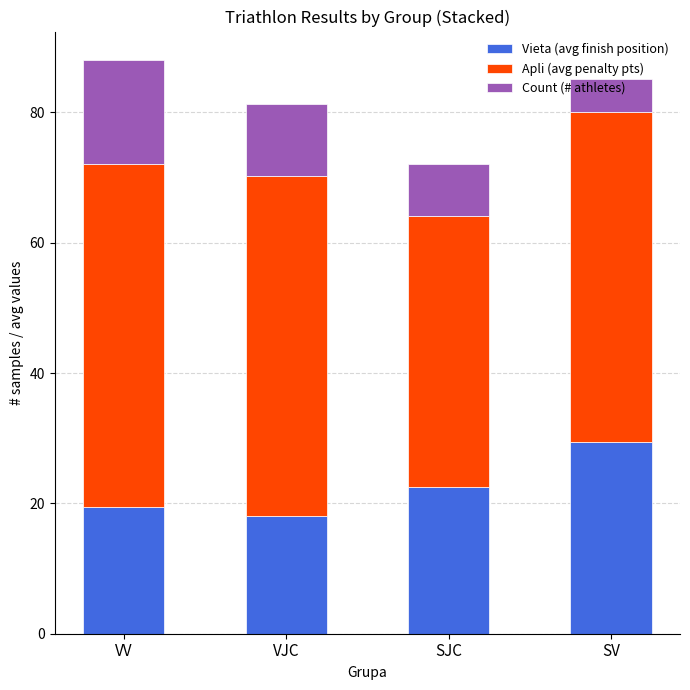

What is the lowest value of the Vieta (avg finish position) series?

18.0